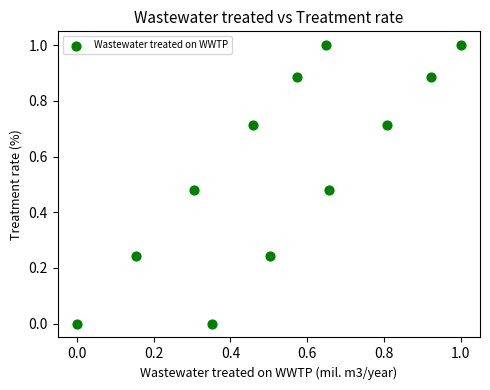

What is the range of X values (max minus min)?

1.0